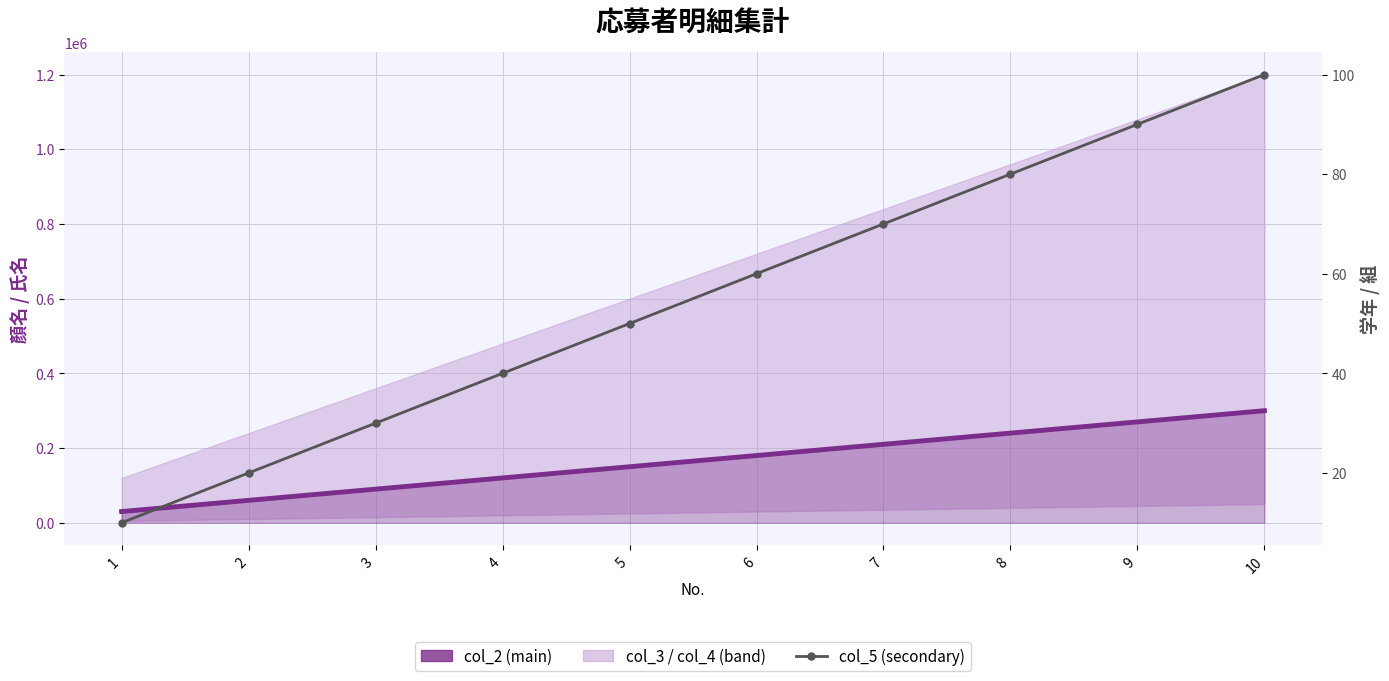

What is the approximate value of col_2 (main) at 10, to the nearest 10?

300000